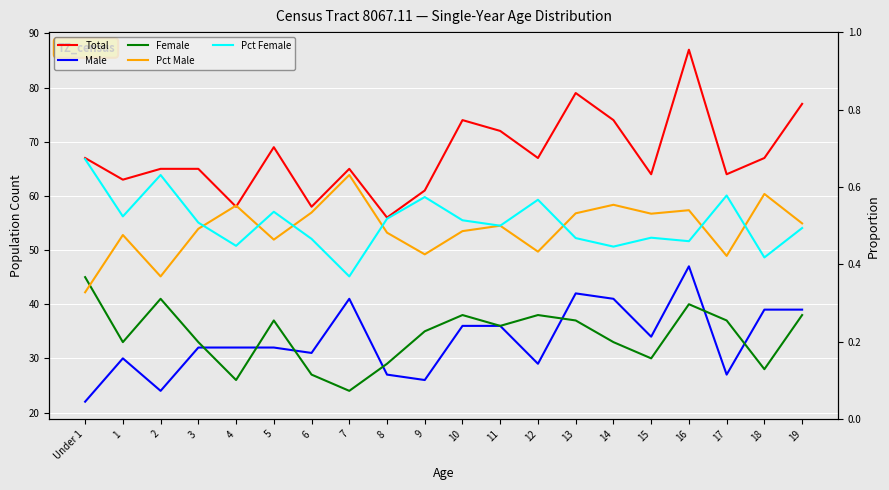

What is the value of the Total point at the 13th from the left?

67.0